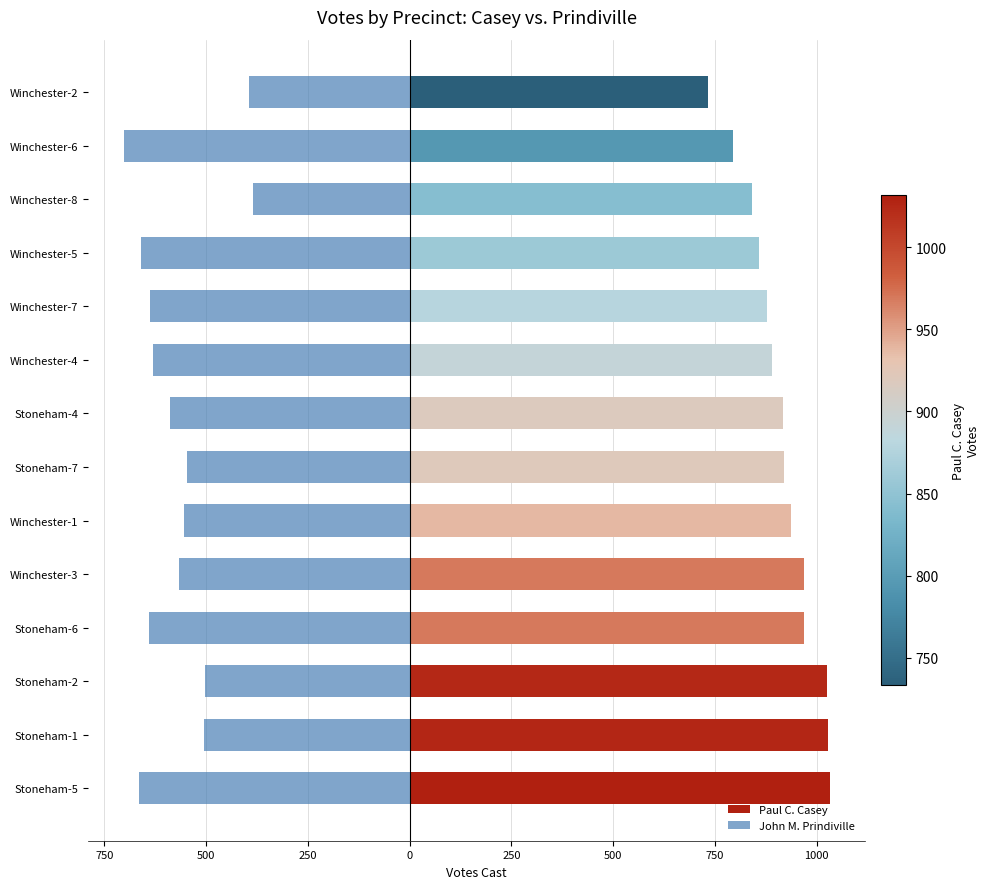

What is the lowest value of the John M. Prindiville series?

-703